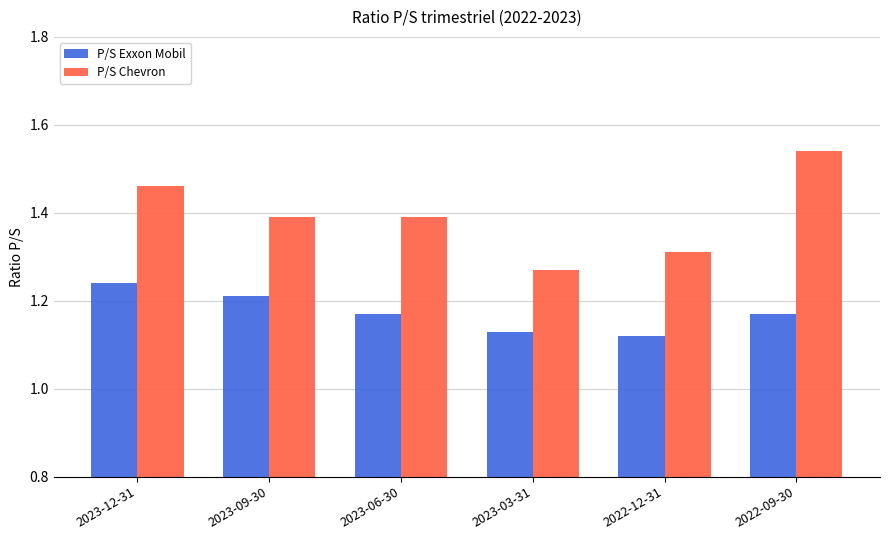

How many groups of bars are there?

6